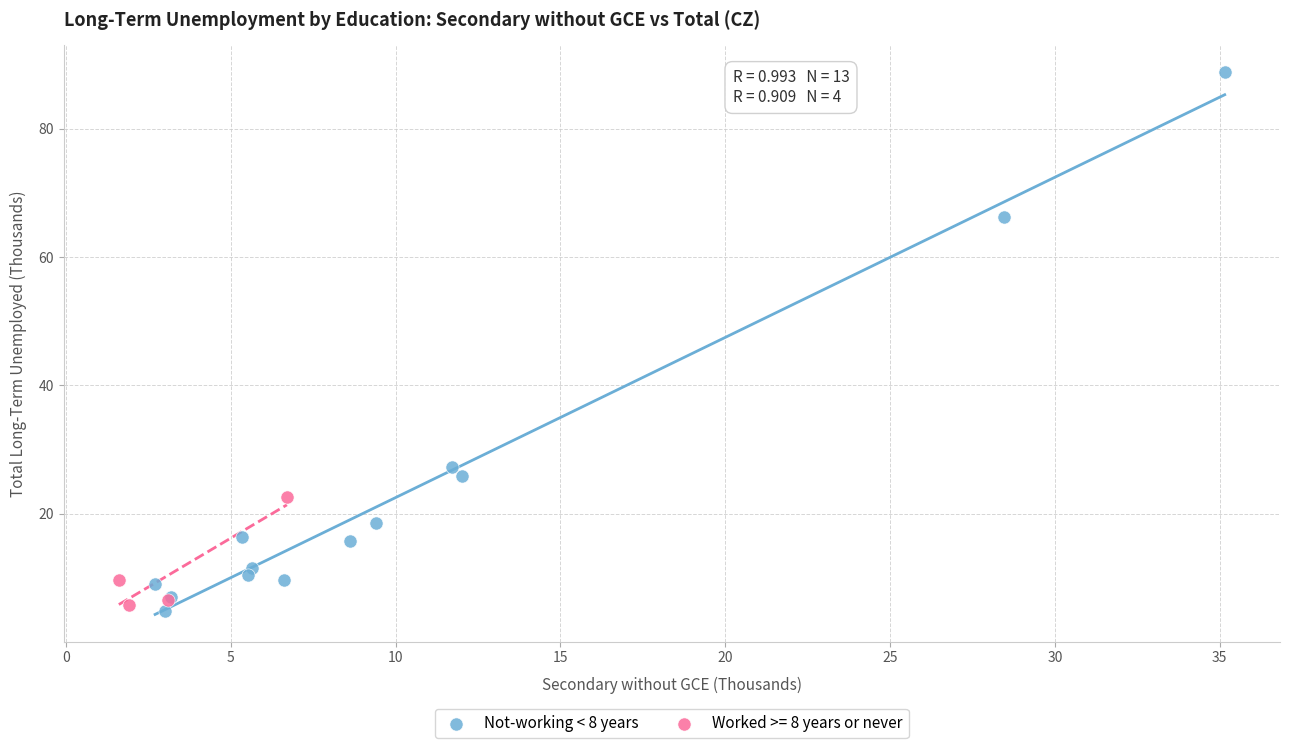

Which series has the largest Y range (max minus min)?

Not-working < 8 years